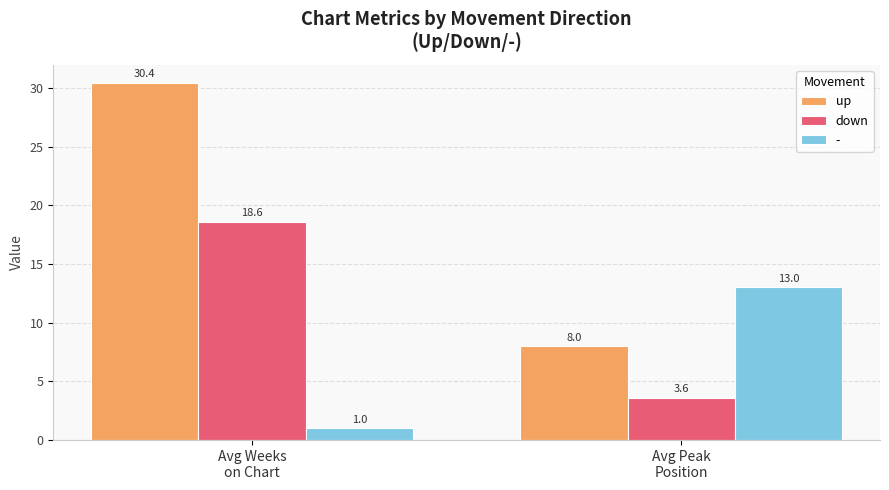

Which category has the lowest value in the up series?

Avg Peak
Position